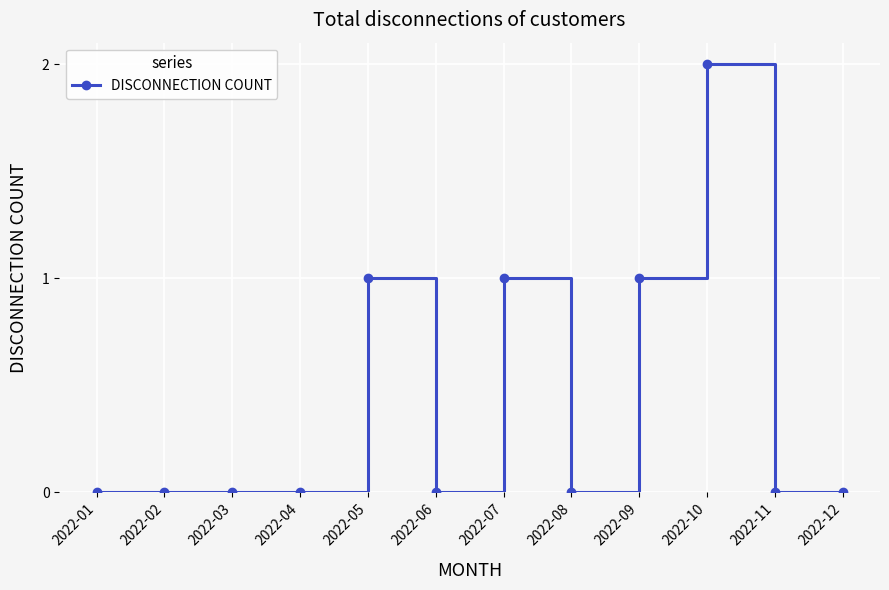

What is the value of the 7th point from the left?

1